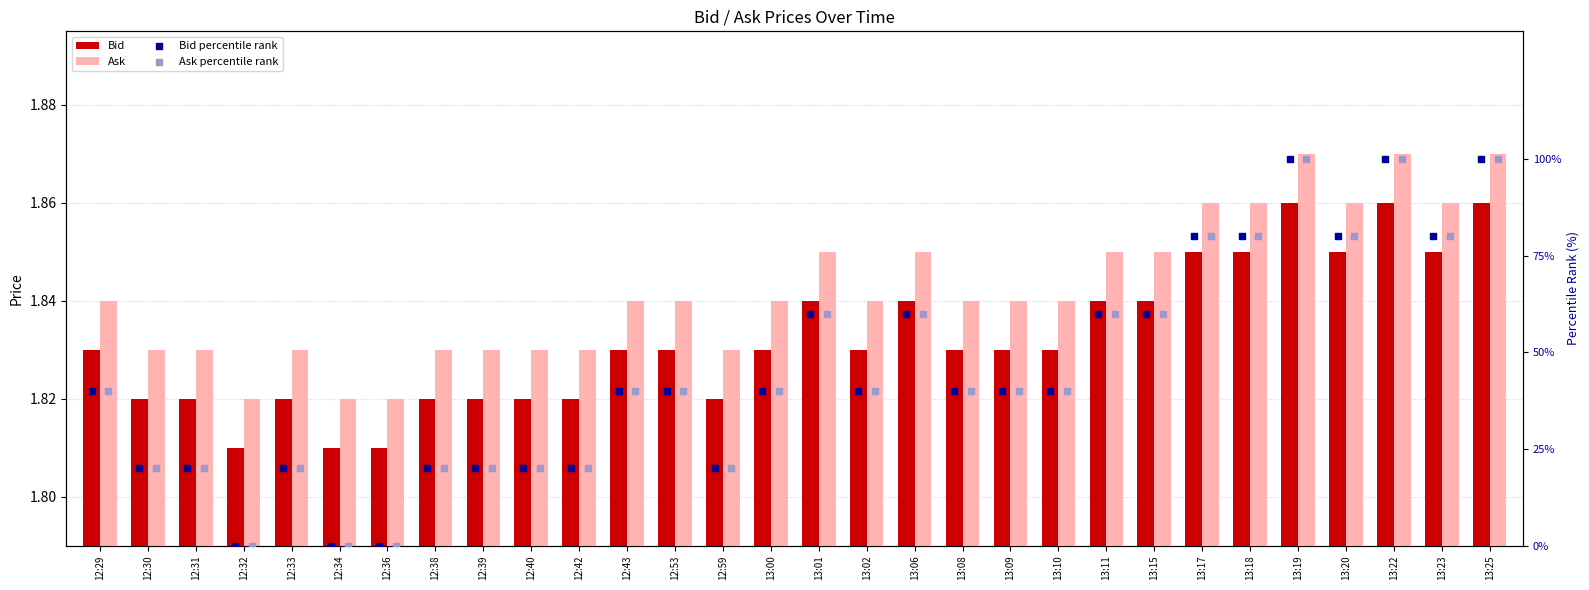

At which category is the sum across all series the highest?

13:19